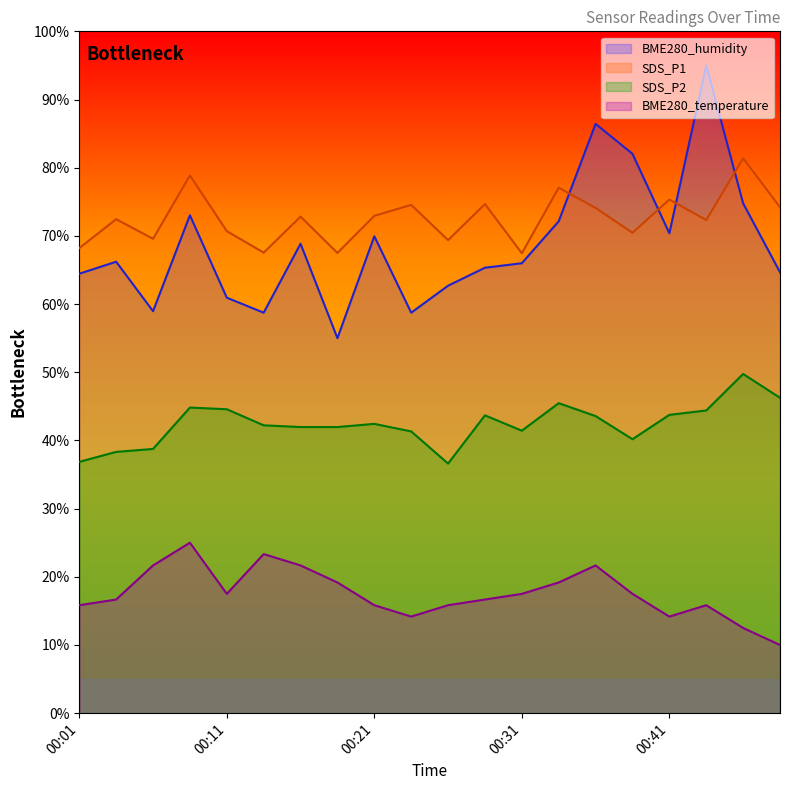

True or false: BME280_temperature and SDS_P2 intersect in this chart.

False